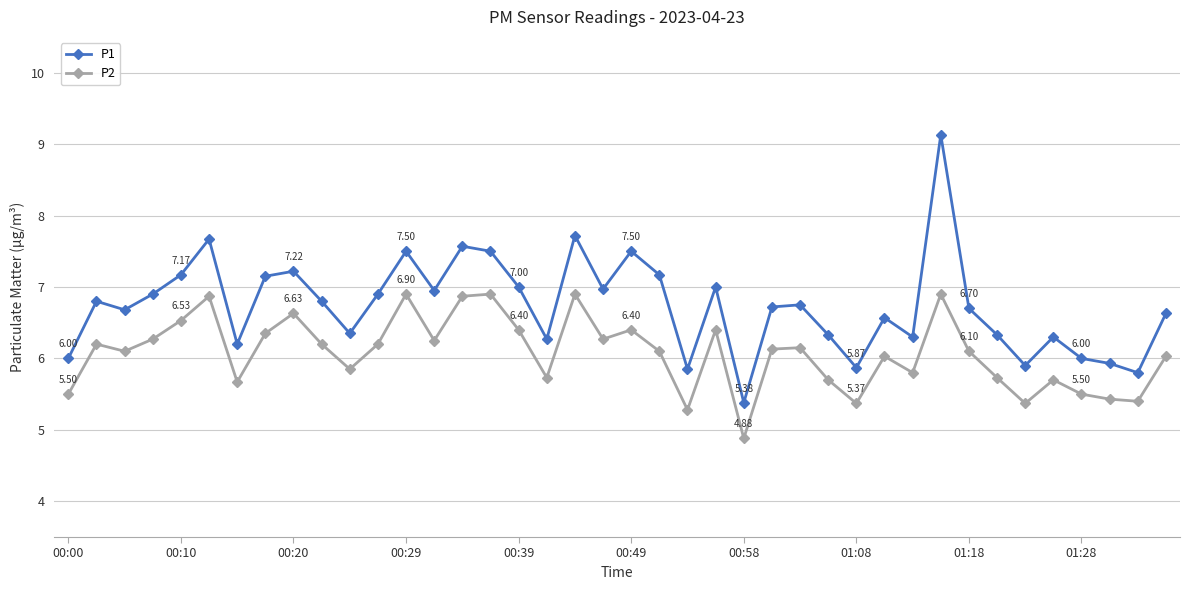

Which series has the largest range (max minus min)?

P1